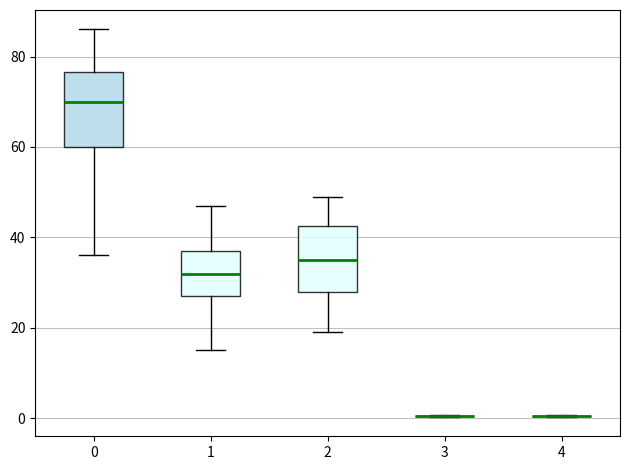

Reading left to right, read every box against the y-axis: the position of its median line, the range the box covers, and the ends of its whiskers. The values are not printed on the chart, so give them approximately, as read against the axis.

0: median 70, box 60 to 76, whiskers 36 to 86
1: median 32, box 28 to 38, whiskers 16 to 48
2: median 36, box 28 to 42, whiskers 20 to 50
3: box collapsed to a line at 0, whiskers 0 to 0
4: box collapsed to a line at 0, whiskers 0 to 0